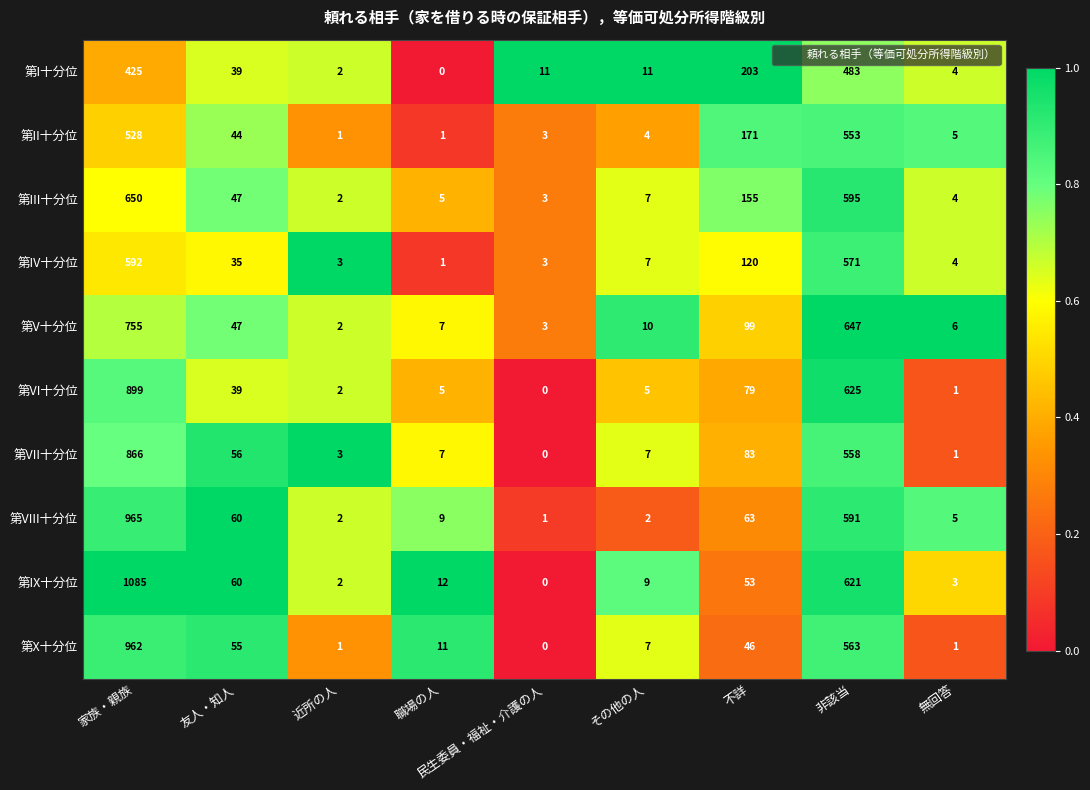

List the labels in order of 第V十分位 value, smallest first.

近所の人, 民生委員・福祉・介護の人, 無回答, 職場の人, その他の人, 友人・知人, 不詳, 非該当, 家族・親族